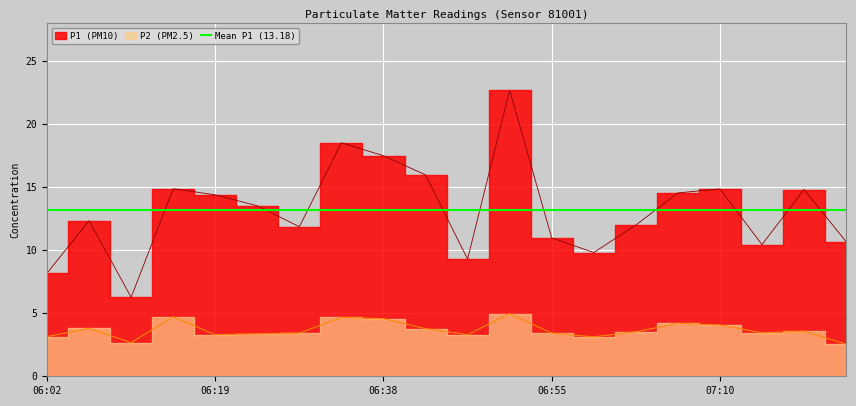

True or false: P1 and P2 intersect in this chart.

False